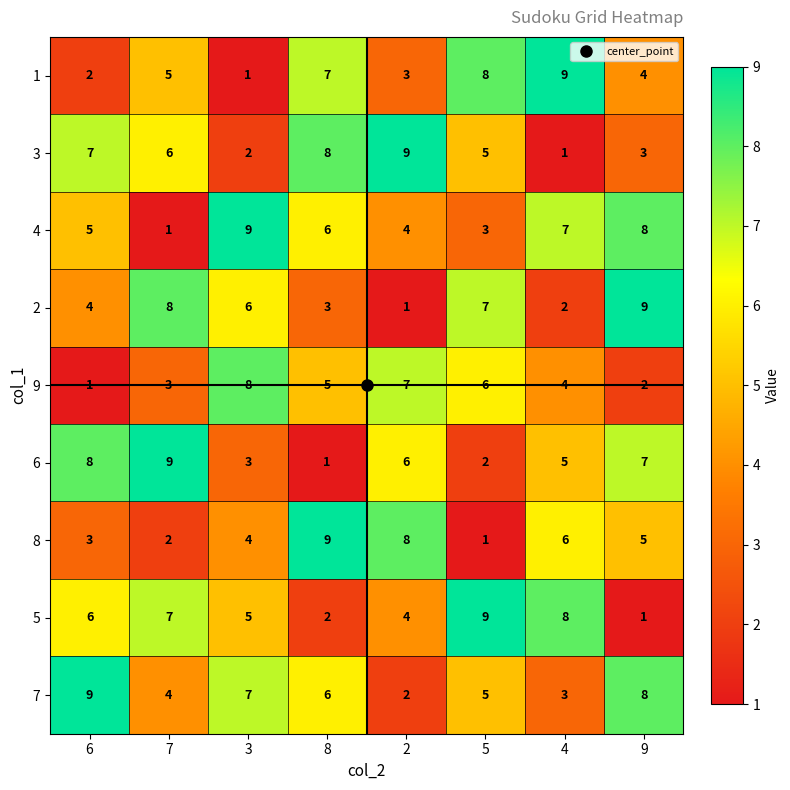

What is the difference between the highest and lowest values at 3?

8